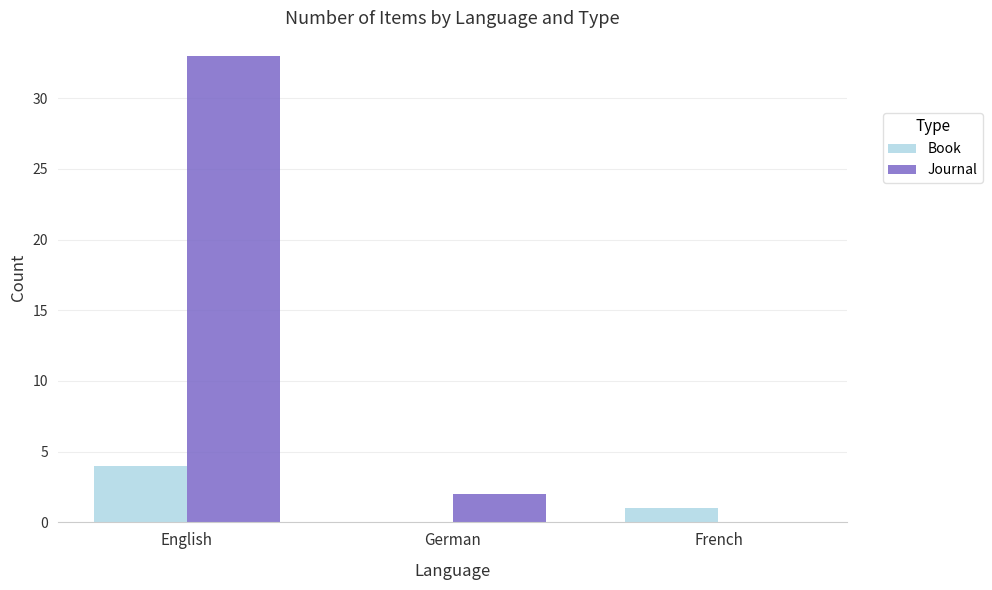

At which category is the sum across all series the highest?

English